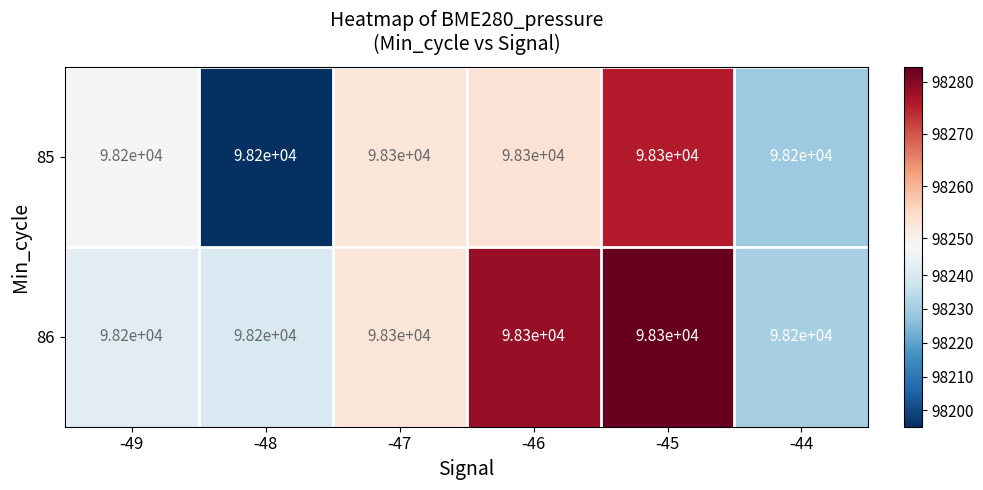

Is the value of 86 at -48 greater than the value of 85 at -47?

No